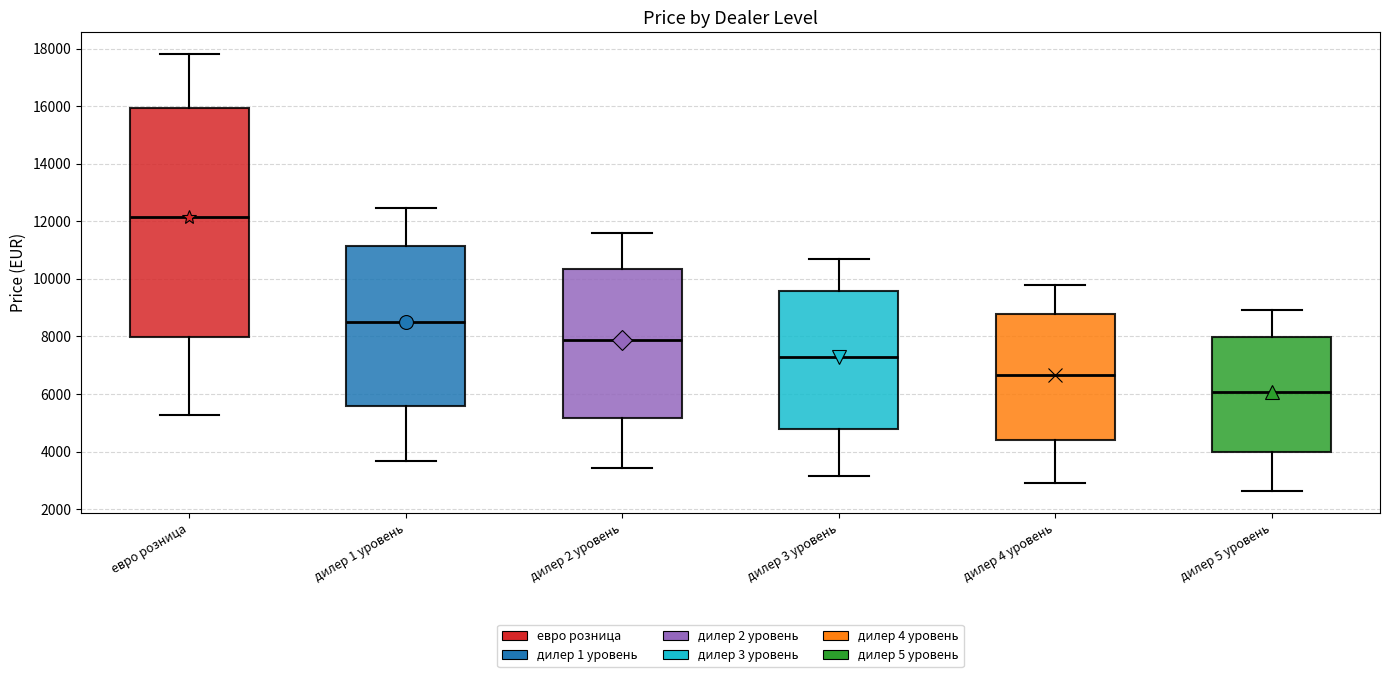

Comparing the boxes themselves (not the whiskers), which one is the tallest?

евро розница